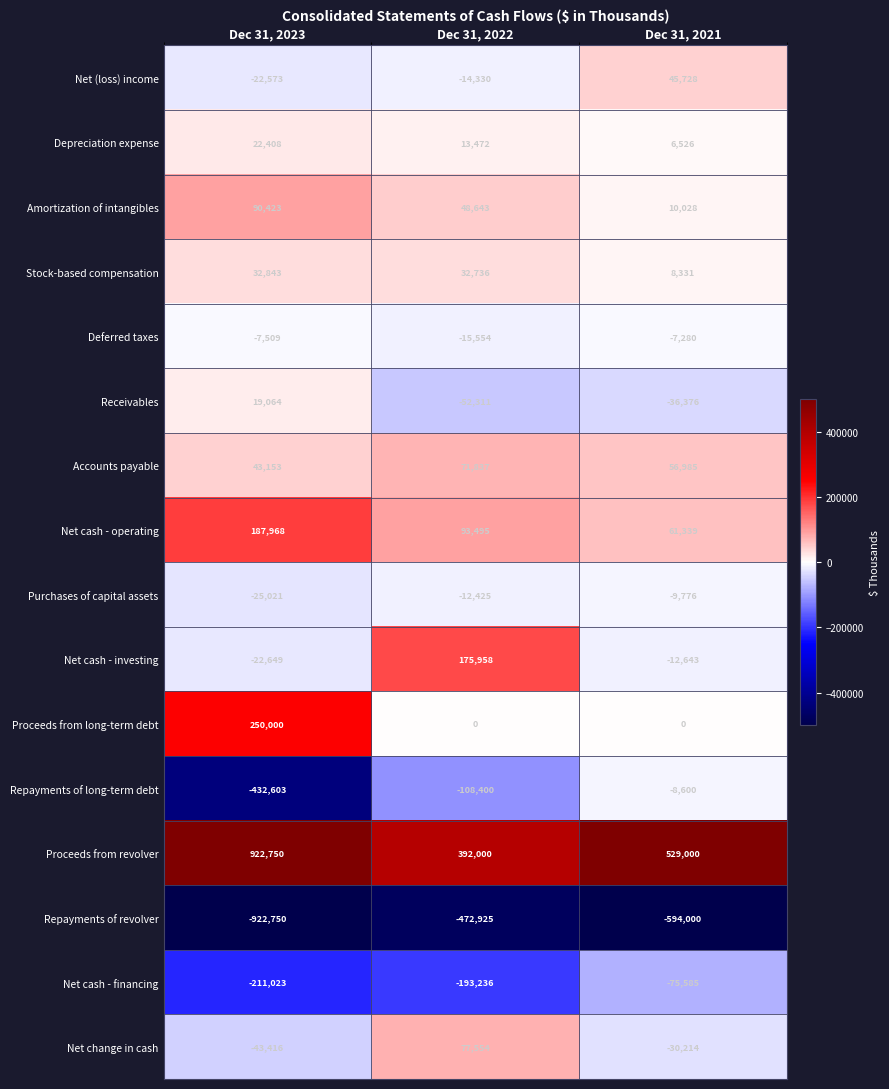

What is the difference between the Deferred taxes values at Dec 31, 2022 and Dec 31, 2021?

8274